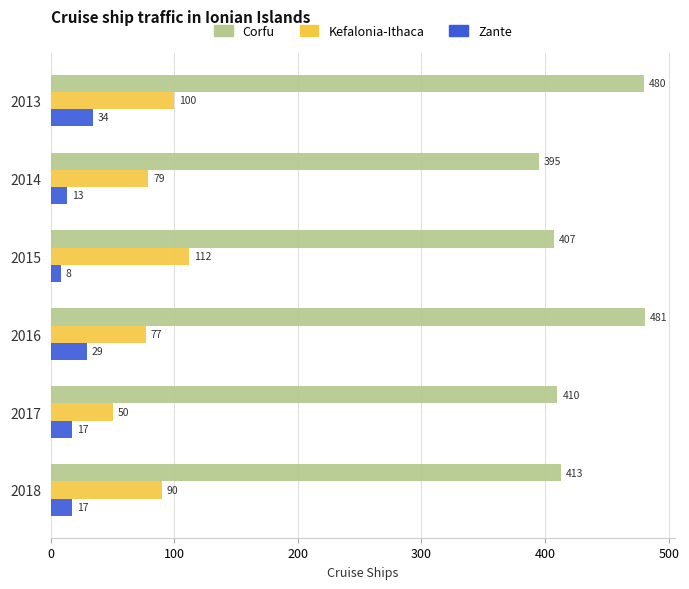

Is the value of Kefalonia-Ithaca at 2015 greater than the value of Corfu at 2013?

No